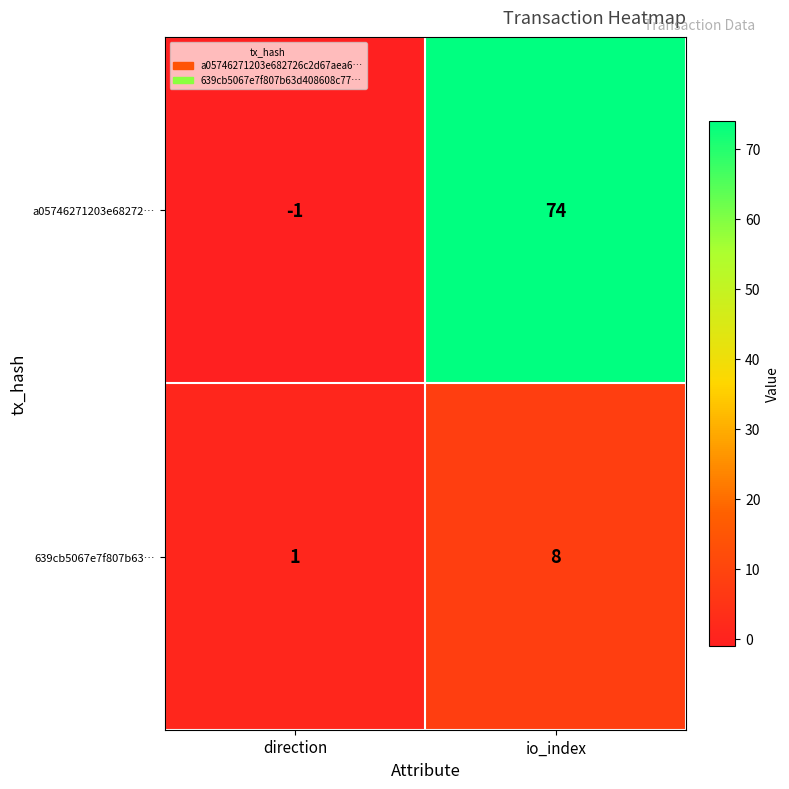

How many negative values does the a05746271203e68272… series have?

1